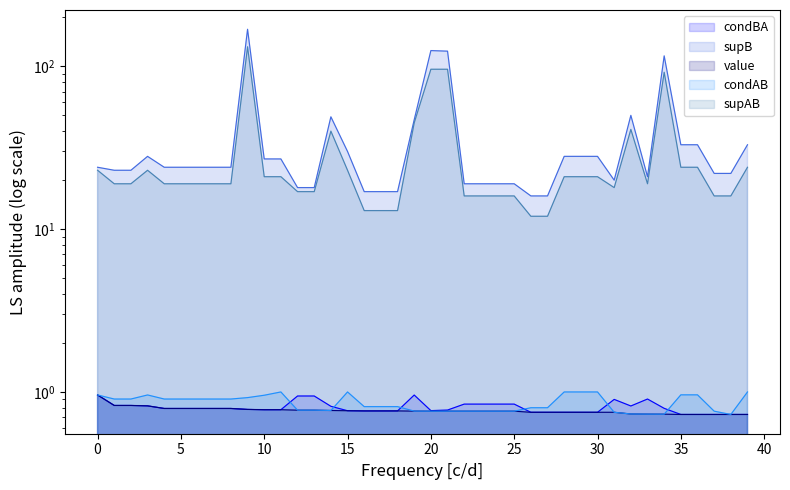

True or false: value and condBA cross at least once.

False